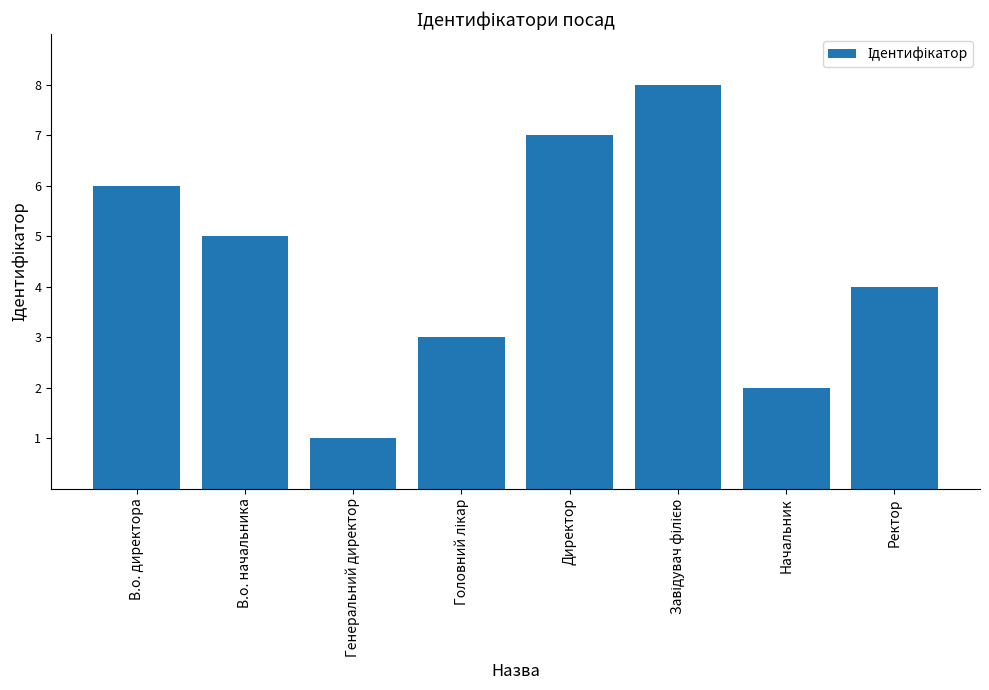

The value at В.о. директора is 3. True or false?

False